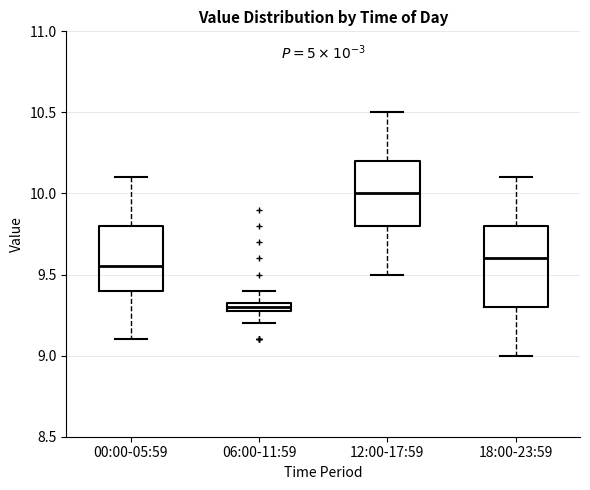

Comparing the boxes themselves (not the whiskers), which one is the tallest?

18:00-23:59